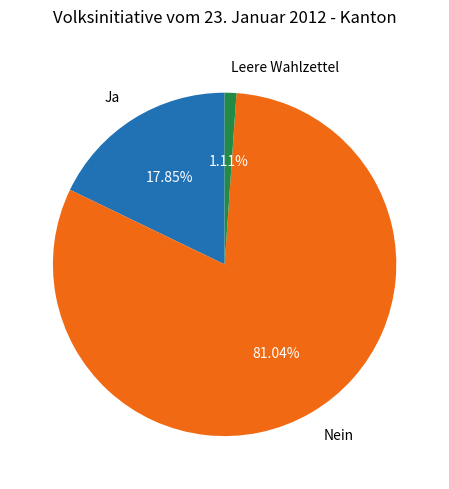

To the nearest percent, what is the difference between the largest and smallest slice percentages?

80%